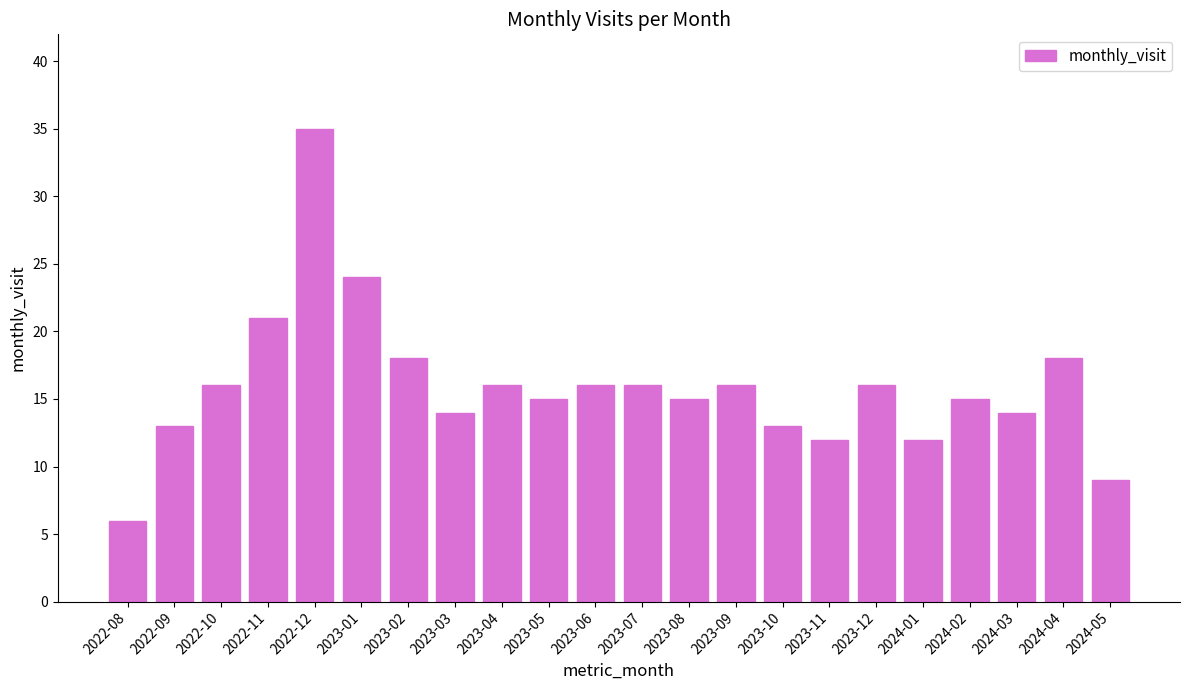

What is the average value?

16